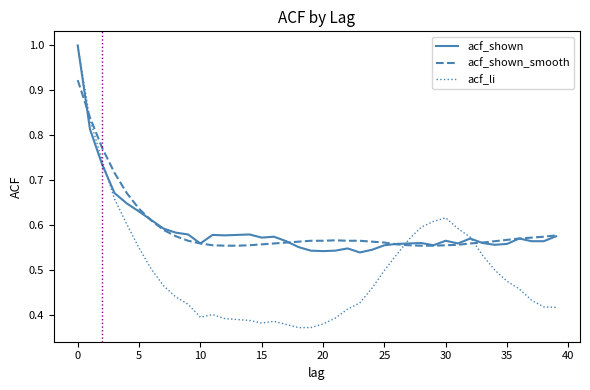

In acf_li, how many points are higher than both neighbors (excluding endpoints)?

3